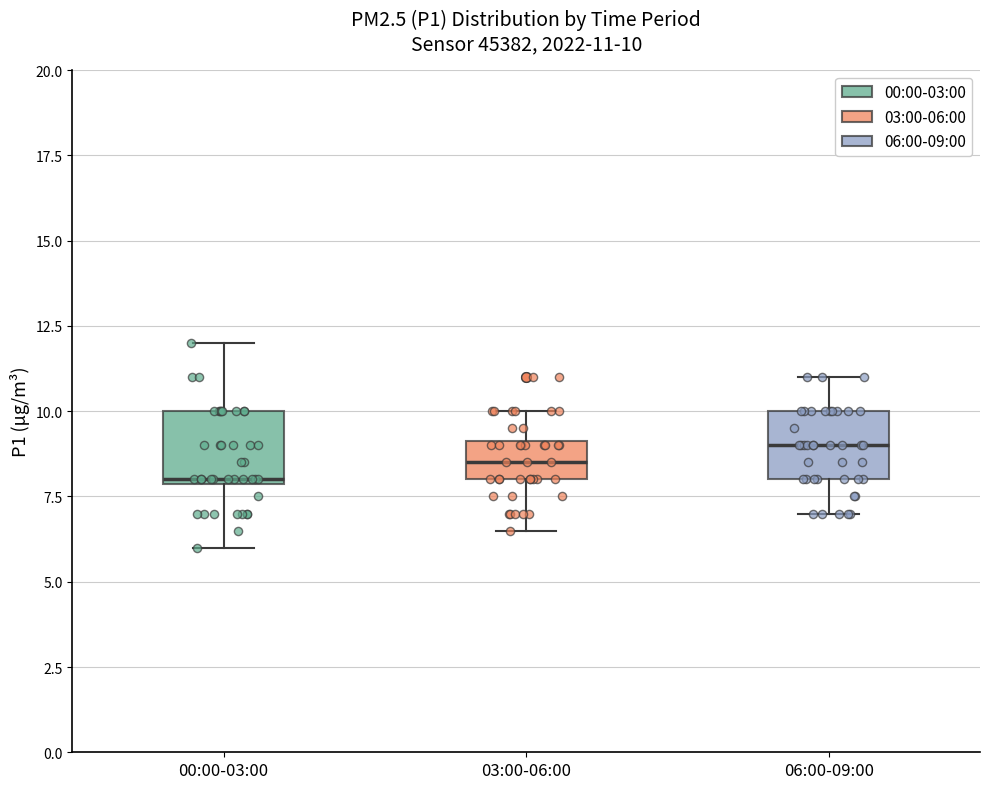

Which box's median line is the highest?

06:00-09:00